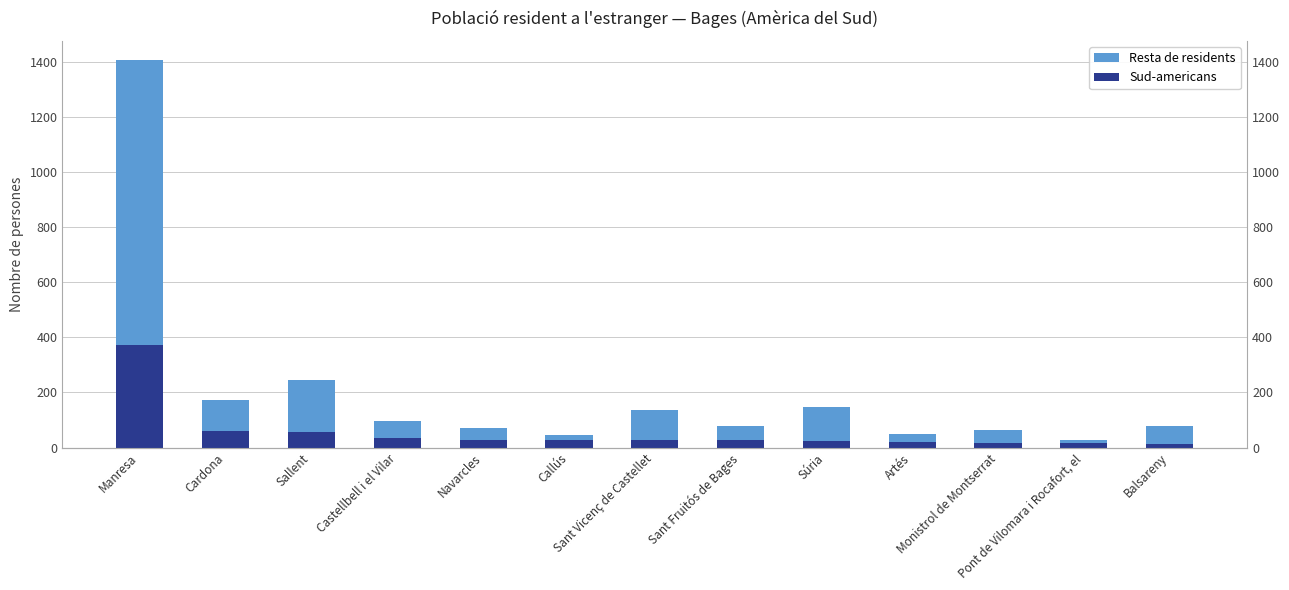

The Resta de residents series shows 112 at Cardona. True or false?

True